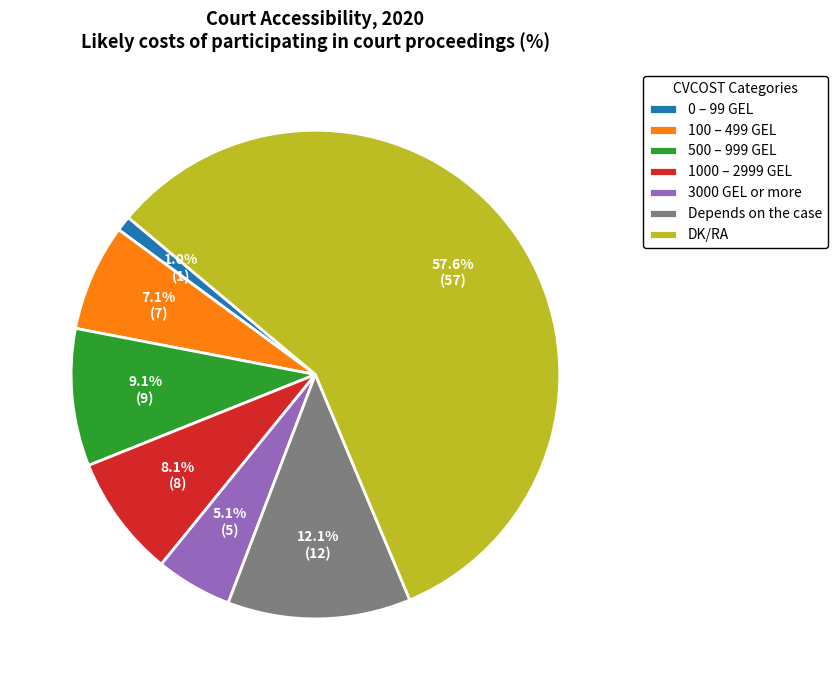

The 500 – 999 GEL slice represents 9% of the pie. True or false?

True